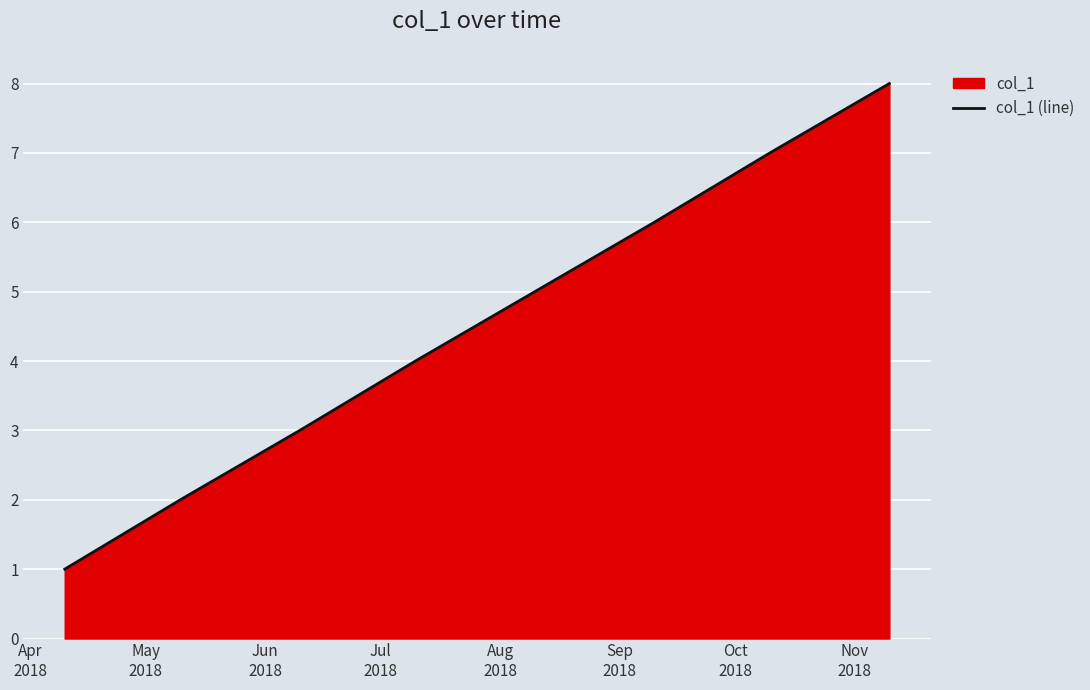

Does the chart display data point markers on the line(s)?

No